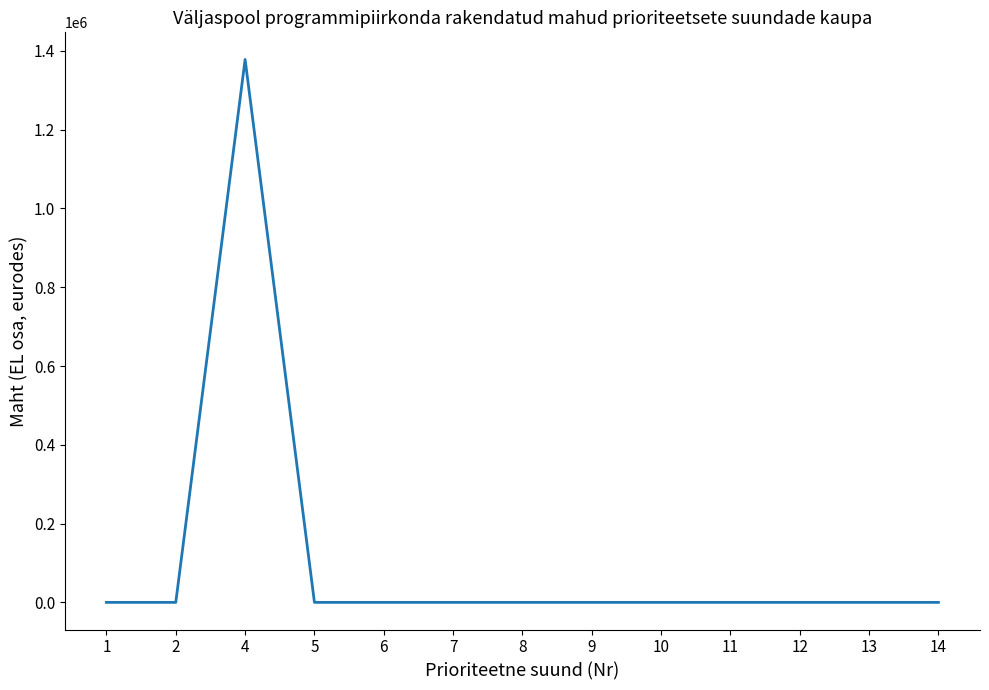

Reading right to left, transcribe all the data shown in this chart.

14=0.0	13=0.0	12=0.0	11=0.0	10=0.0	9=0.0	8=0.0	7=0.0	6=0.0	5=0.0	4=1378248.7	2=0.0	1=0.0